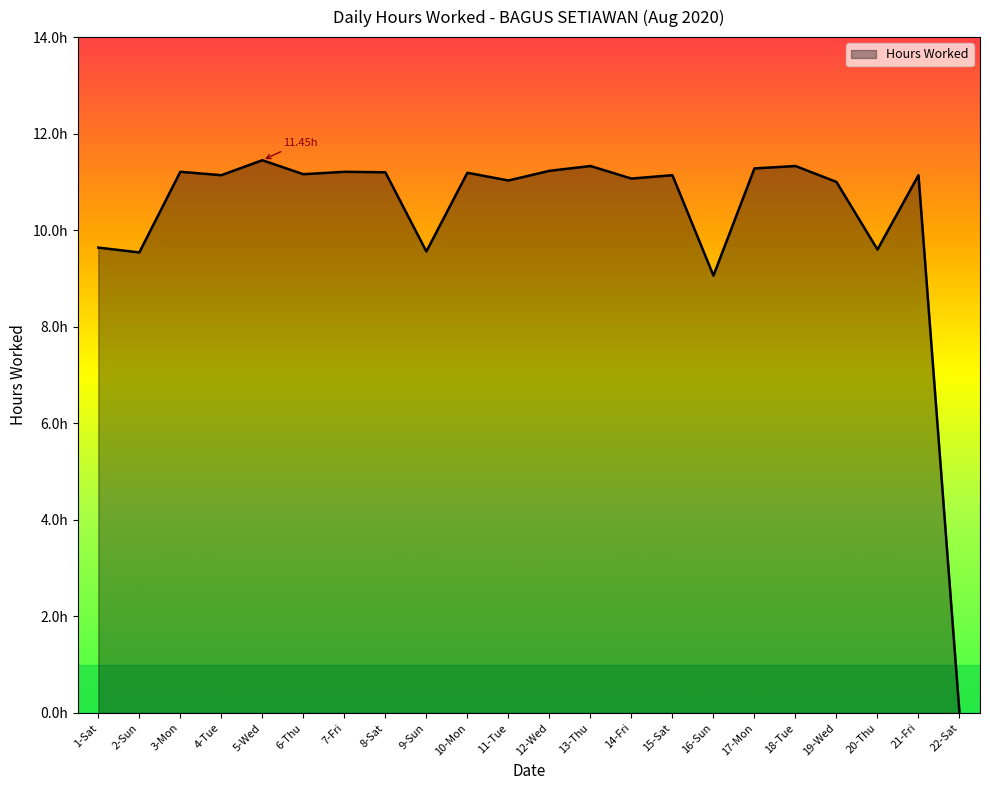

What is the difference between the values at 13-Thu and 6-Thu?

0.2